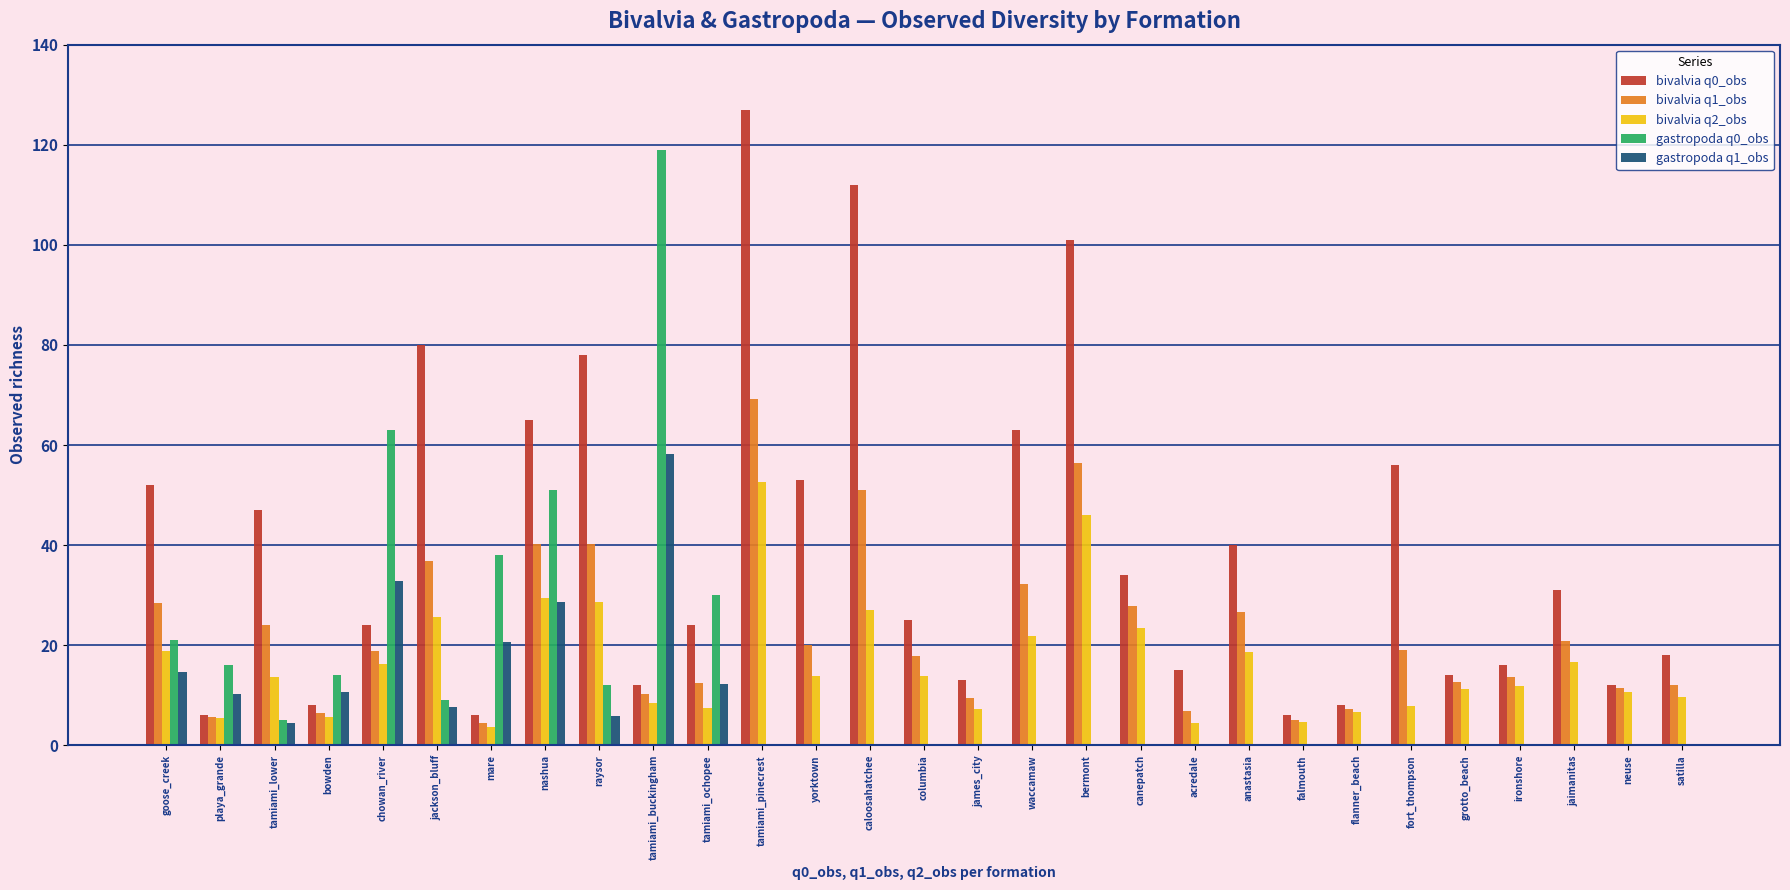

How many data points does each series have?

29